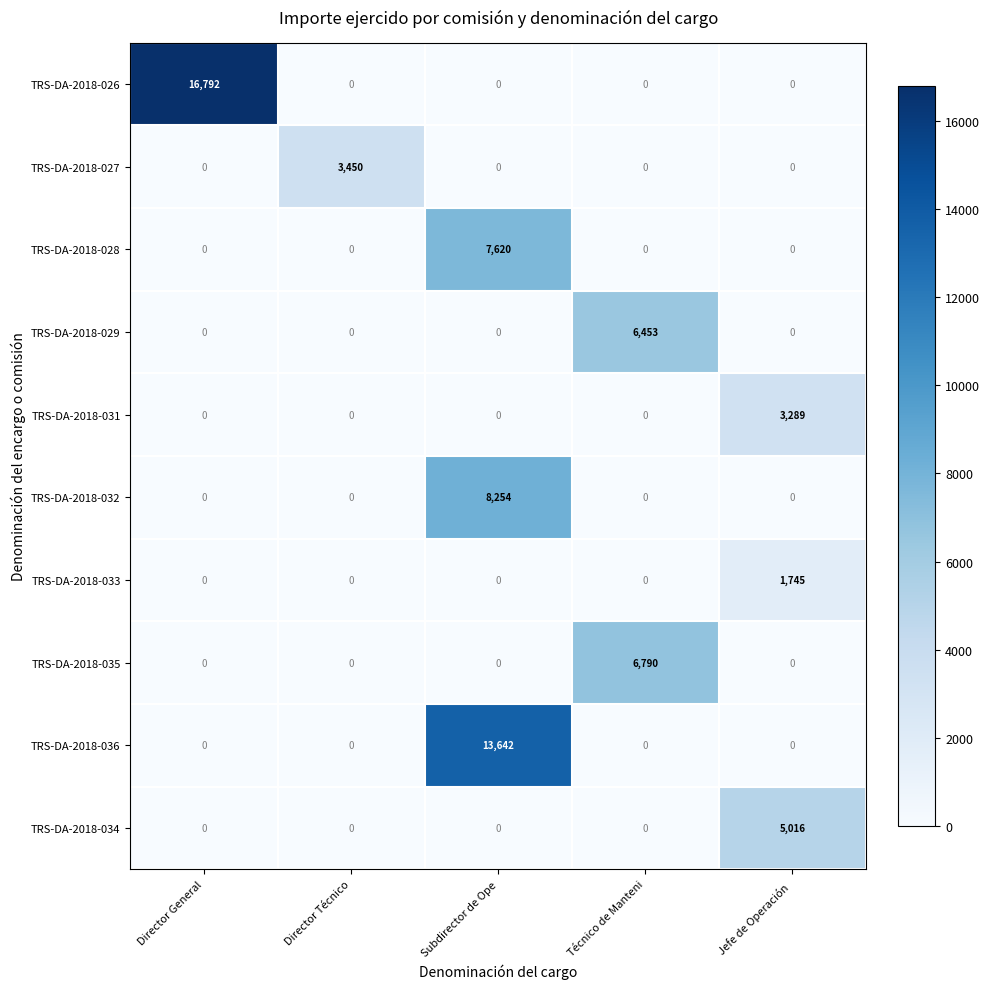

Which series has the largest total across all categories?

TRS-DA-2018-026